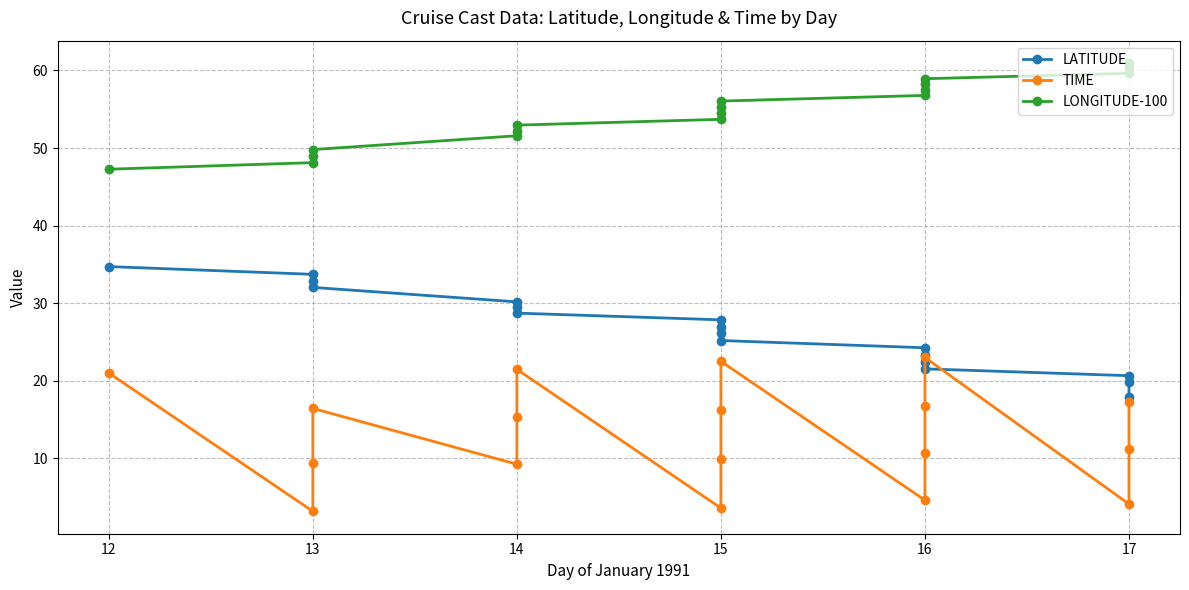

Reading right to left, transcribe all the data shown in this chart.

LATITUDE: 18.0	19.8	20.6	21.5	22.4	23.4	24.2	25.2	26.1	27.0	27.9	28.7	29.5	30.2	32.0	32.9	33.7	34.7
TIME: 17.3	11.2	4.1	23.0	16.8	10.7	4.6	22.5	16.2	9.9	3.6	21.5	15.3	9.2	16.4	9.3	3.2	21.0
LONGITUDE-100: 60.9	60.3	59.6	58.9	58.2	57.5	56.8	56.1	55.2	54.4	53.7	52.9	52.2	51.6	49.8	49.0	48.1	47.3